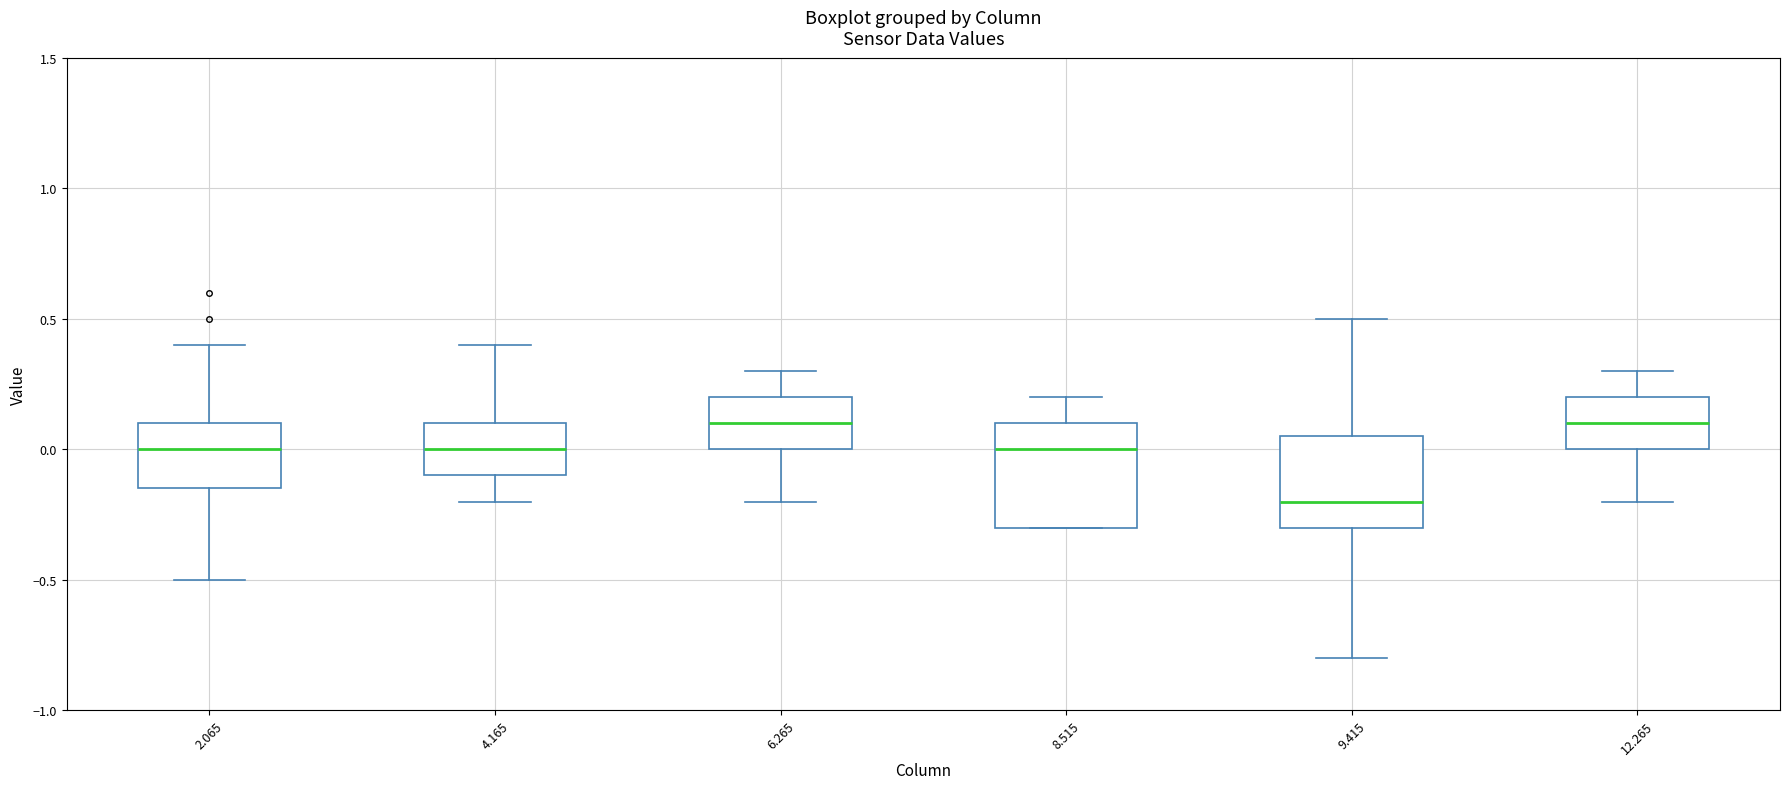

Which box has the lowest median line?

9.415